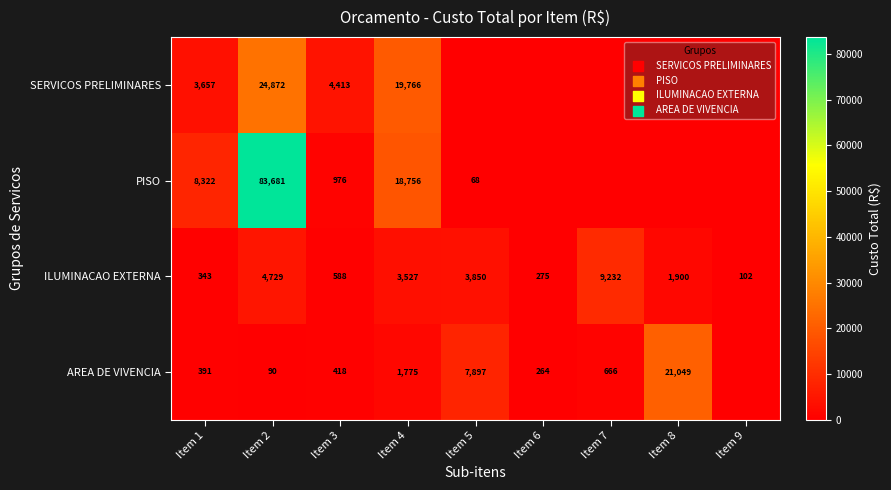

At which label does ILUMINACAO EXTERNA first exceed 1900?

Item 2